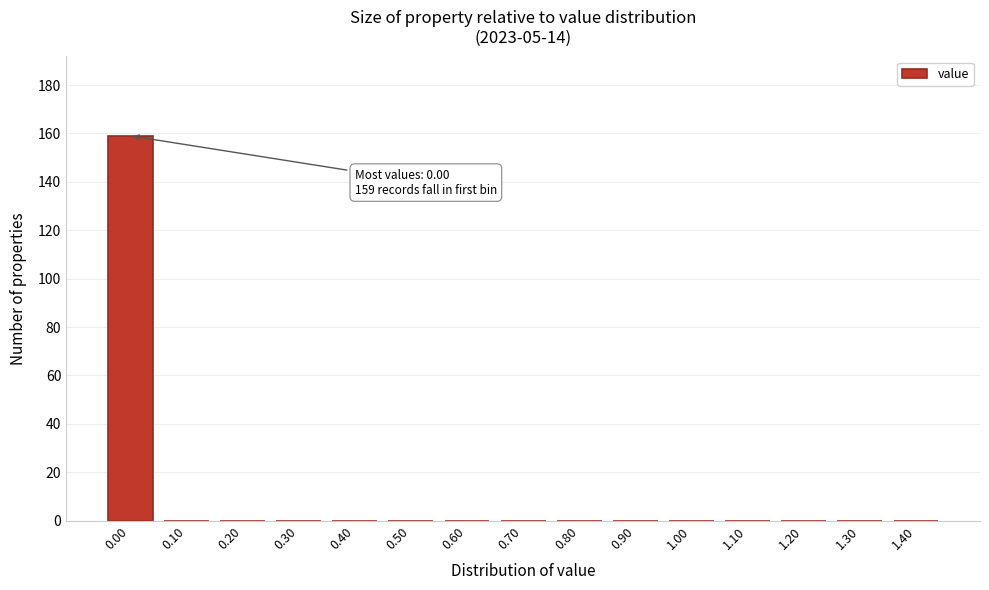

Reading left to right, extract all data points from this chart.

0.00=159	0.10=0	0.20=0	0.30=0	0.40=0	0.50=0	0.60=0	0.70=0	0.80=0	0.90=0	1.00=0	1.10=0	1.20=0	1.30=0	1.40=0